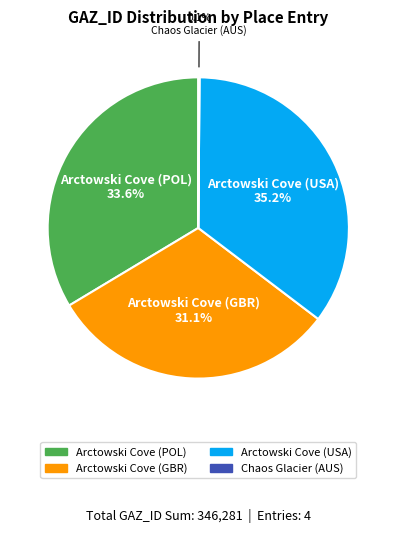

Which has a higher value, Arctowski Cove (GBR) or Arctowski Cove (USA)?

Arctowski Cove (USA)